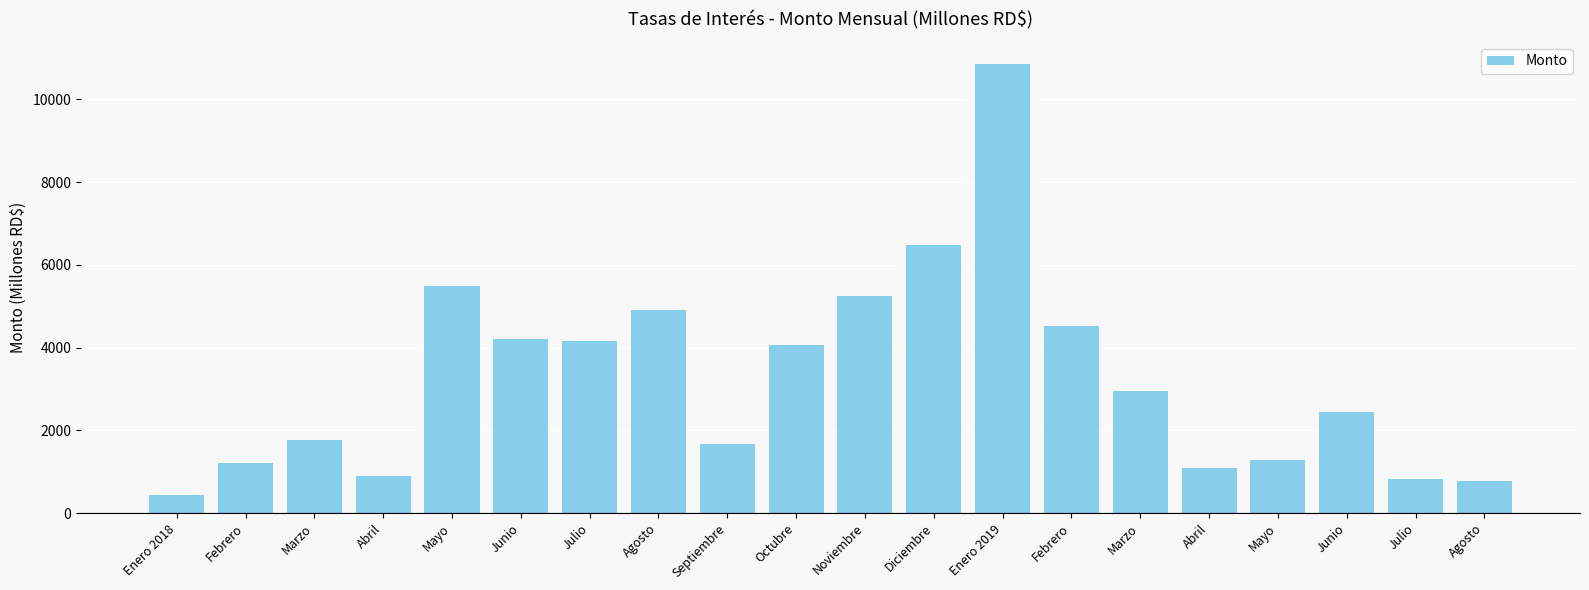

How many data points are less than 2940?

10